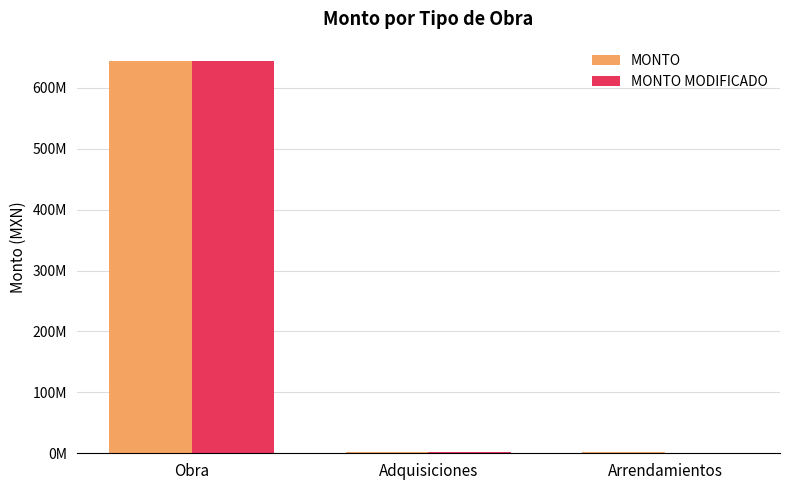

True or false: MONTO MODIFICADO has a value of 867267815.6 at Obra.

False